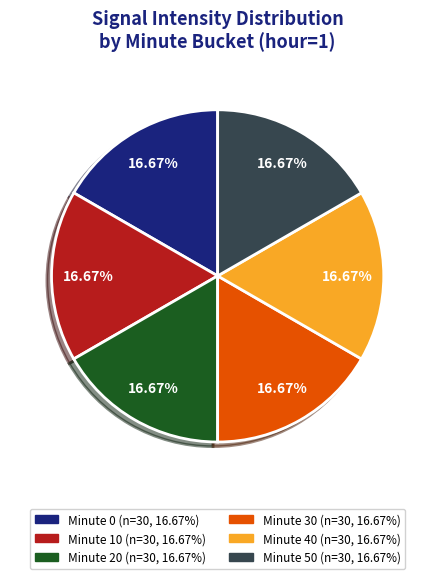

Is there a majority slice in this chart?

No